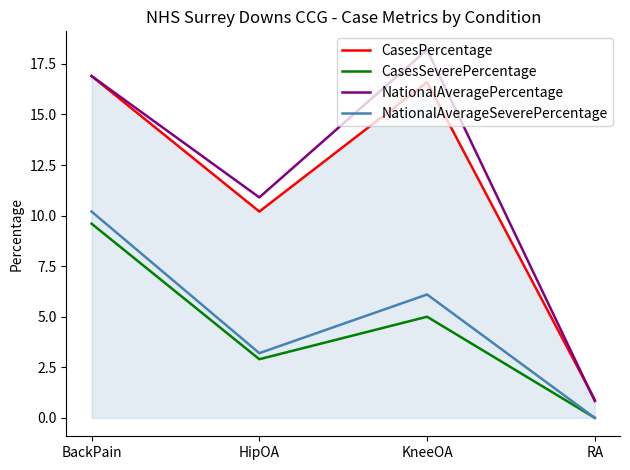

True or false: CasesSeverePercentage and CasesPercentage intersect in this chart.

False